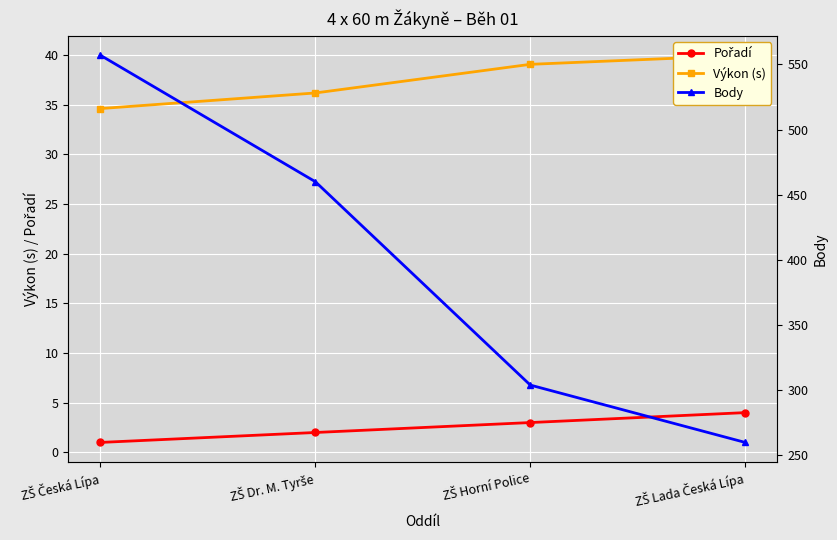

The value of Výkon (s) at ZŠ Horní Police is 39.0. True or false?

True